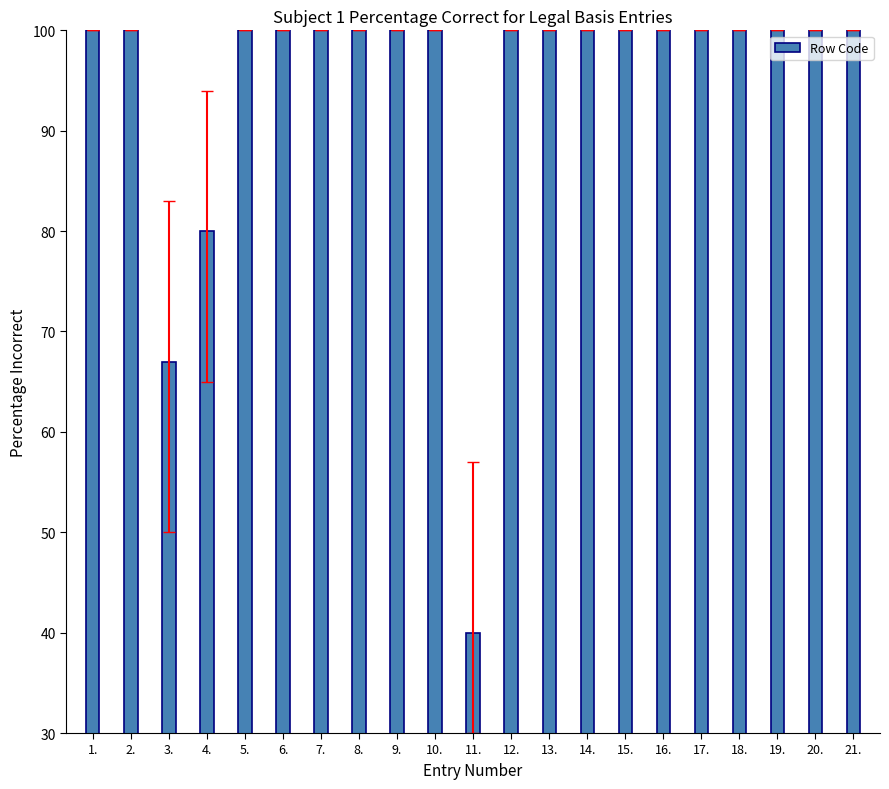

How many data points does each series have?

21